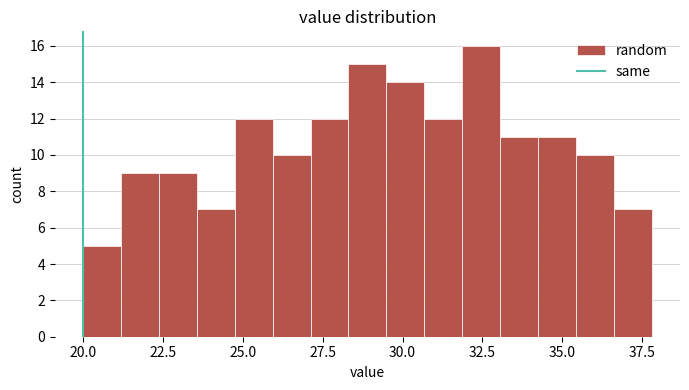

Around what value on the x-axis is the tallest bar? Give the approximate position of its centre, as read against the axis.

32.5